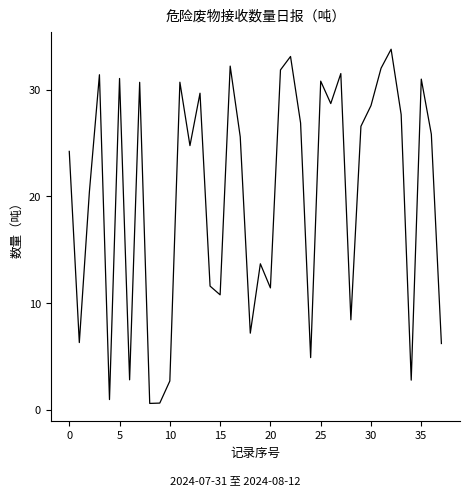

What is the greatest value displayed?

33.8